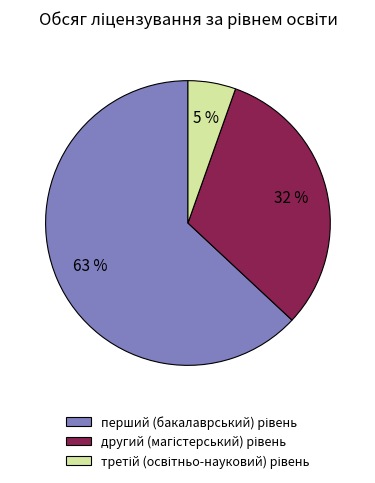

To the nearest percent, what is the average slice percentage?

33%